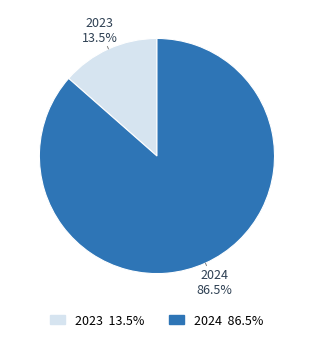

Is there any slice that represents more than half of the pie?

Yes